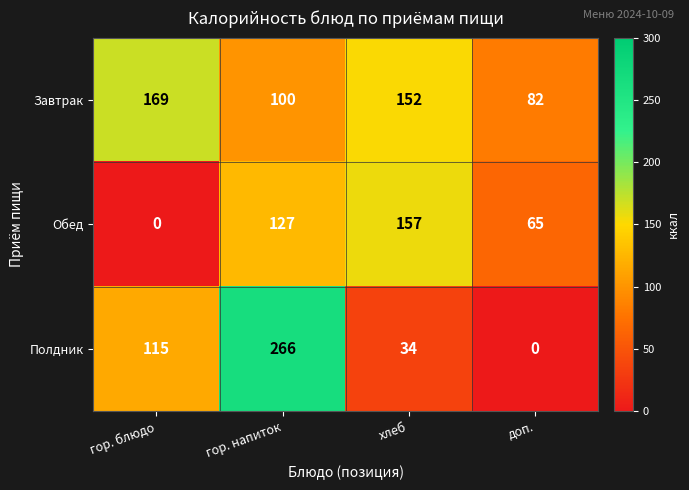

True or false: Обед has a value of 127 at гор. напиток.

True